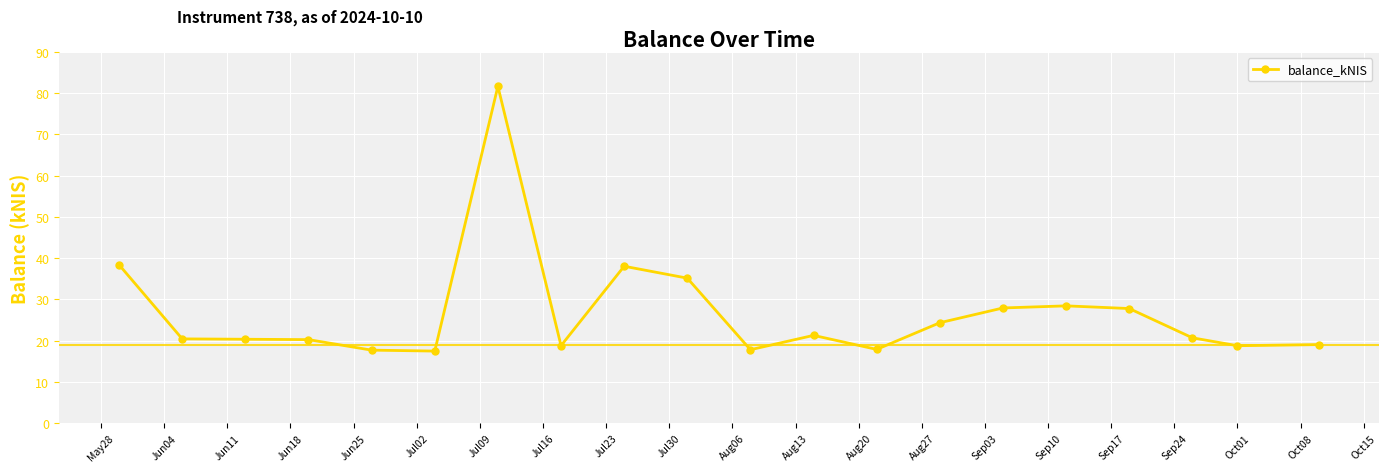

What is the average value?

26.6